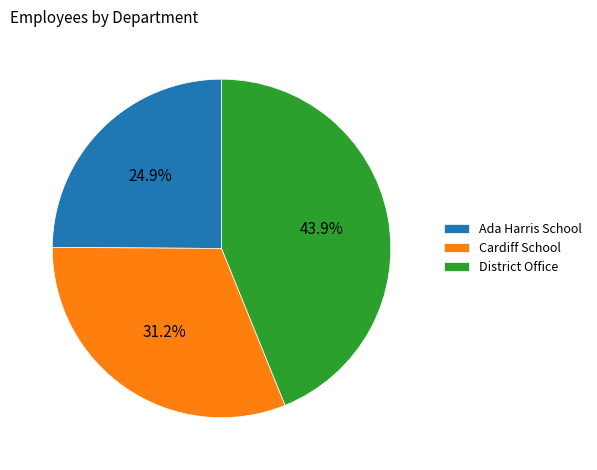

Which slice is the smallest?

Ada Harris School